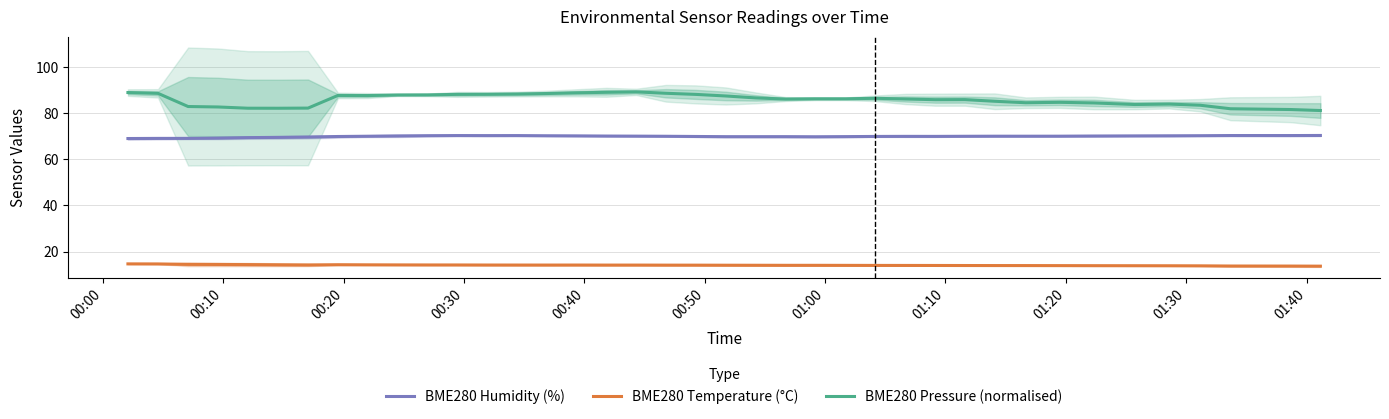

What is the value of the BME280 Pressure (normalised) point at the 38th from the left?

81.5